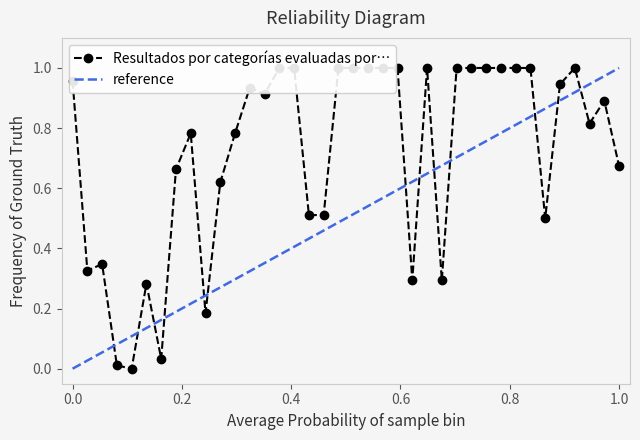

How many categories are shown in the chart?

38